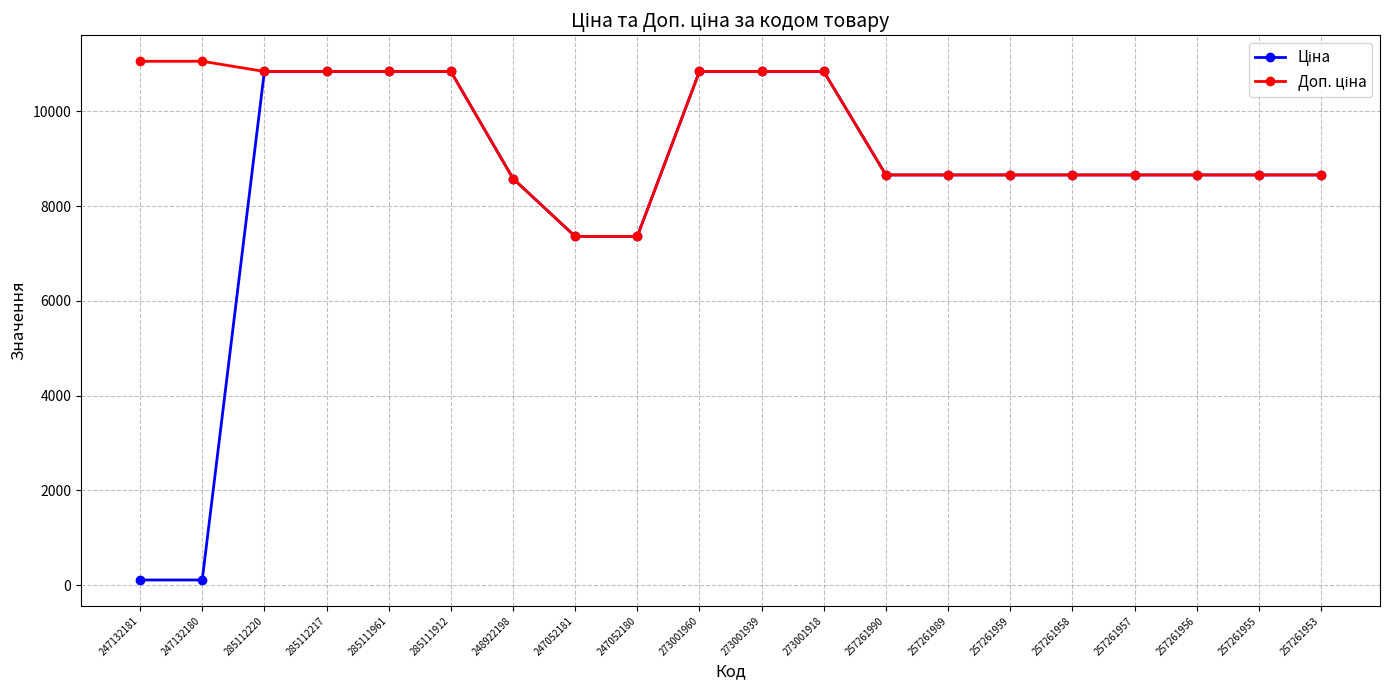

What is the total value across all series at 247052181?

14720.4